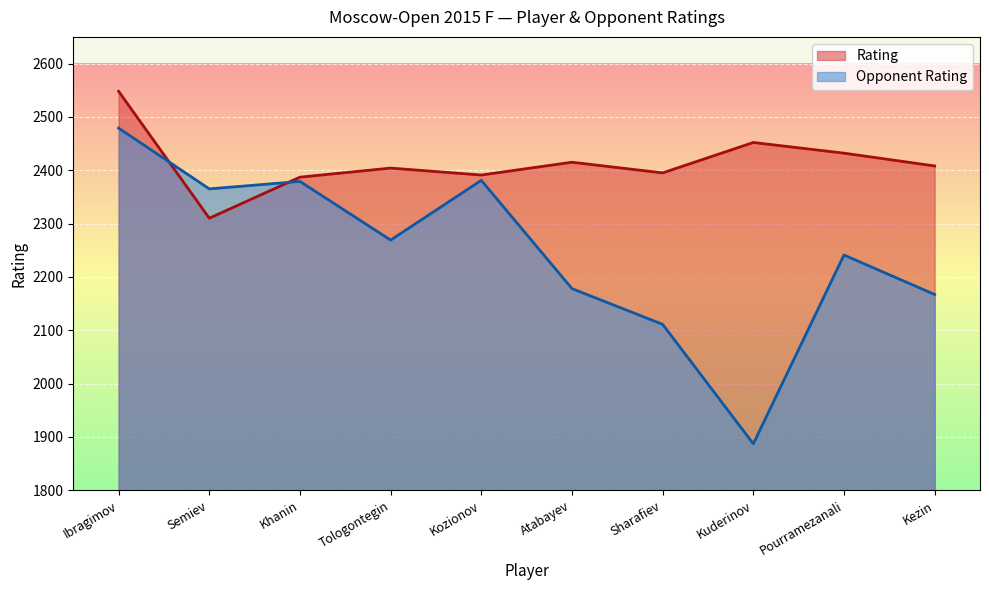

Between which two adjacent categories do Opponent Rating and Rating first intersect?

Ibragimov and Semiev